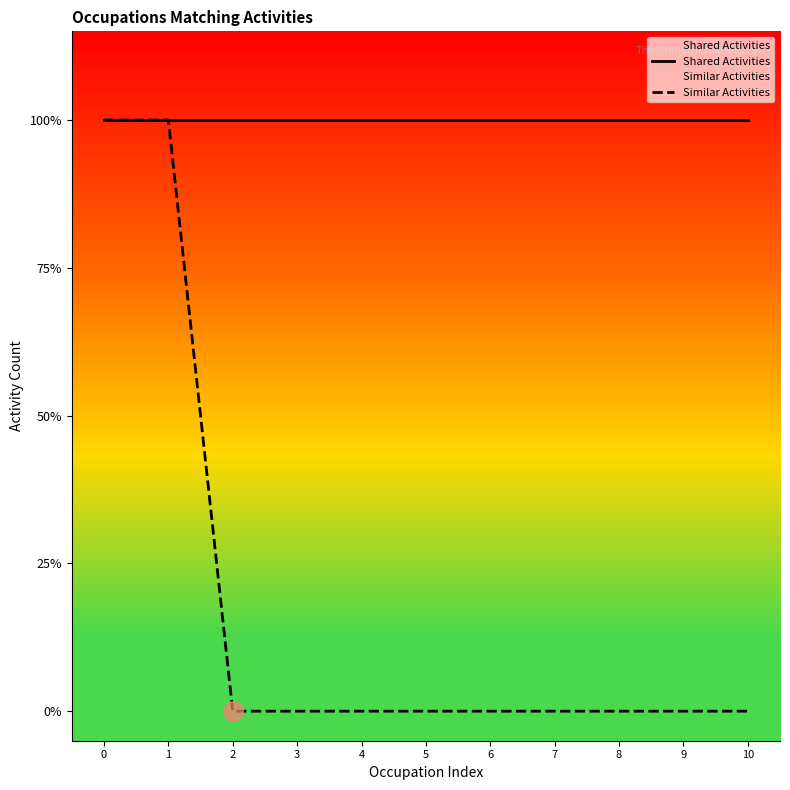

True or false: Shared Activities has a value of 1 at 3.

False